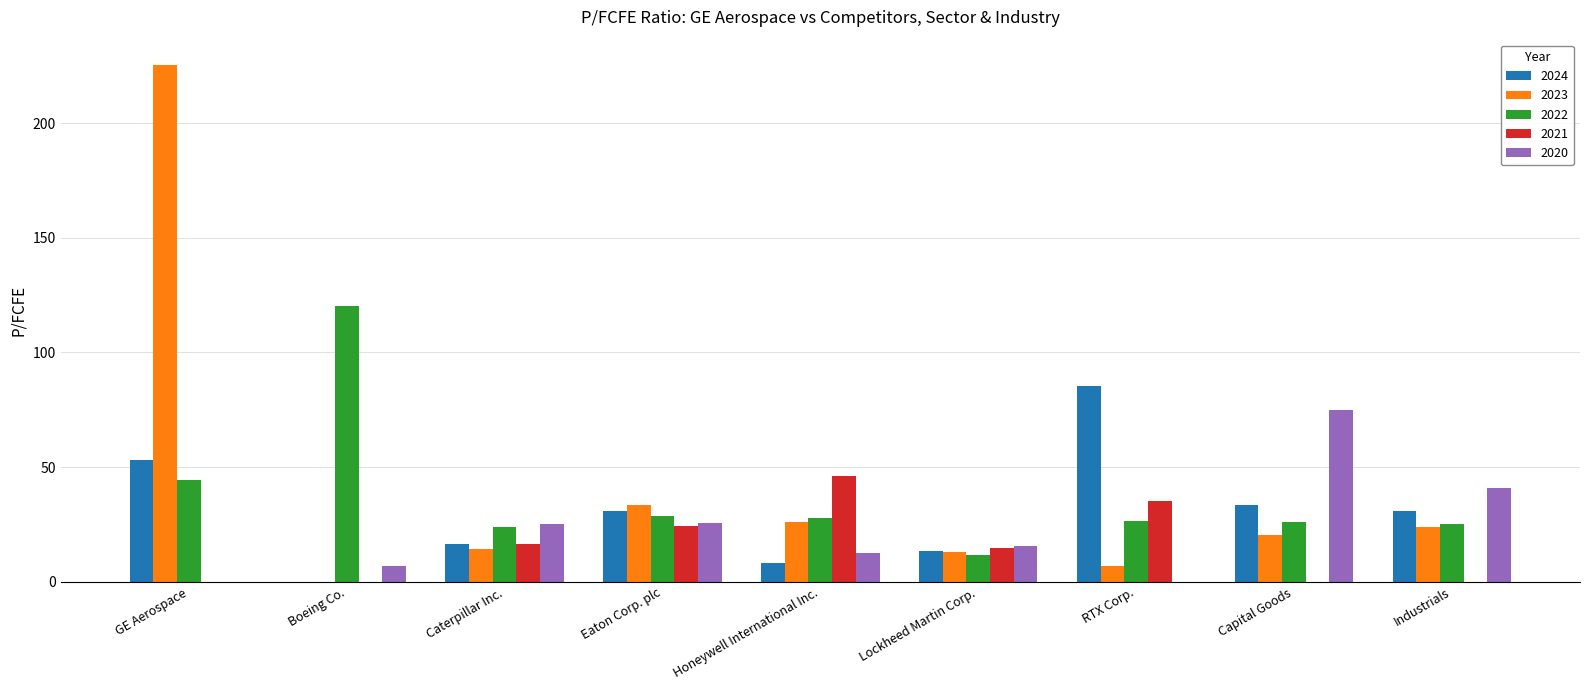

What is the sum of the 2024 values at Honeywell International Inc. and GE Aerospace?

61.6